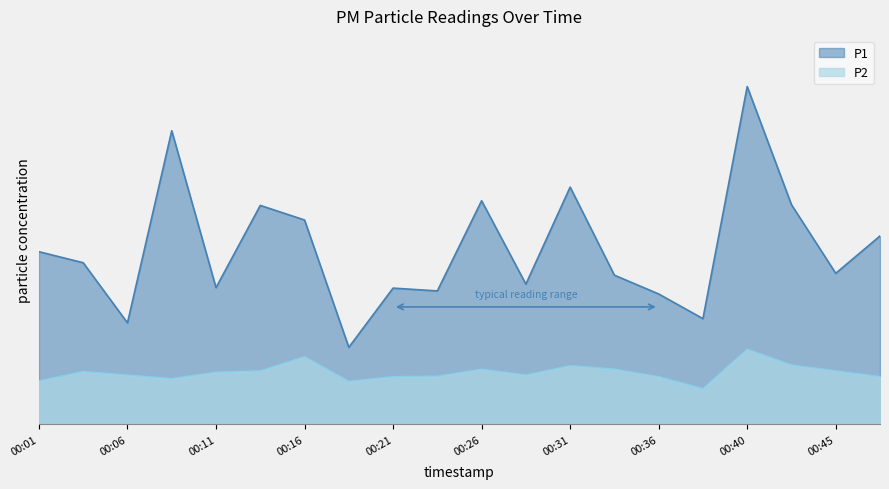

Between 00:01 and 00:06, which series saw the biggest shift?

P1